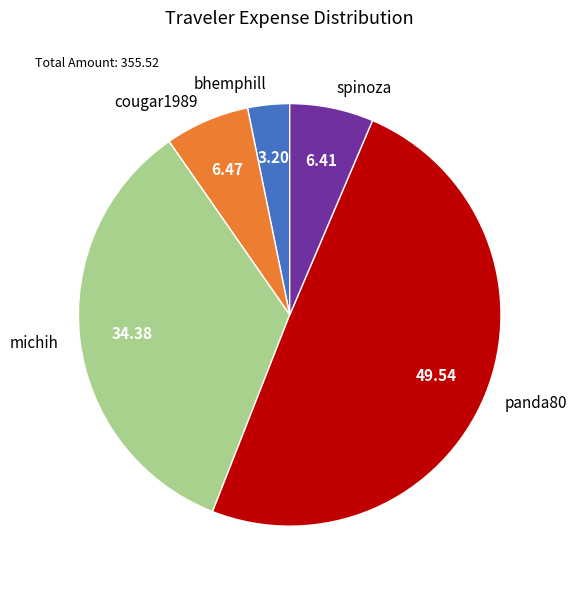

Between bhemphill and spinoza, which is larger?

spinoza